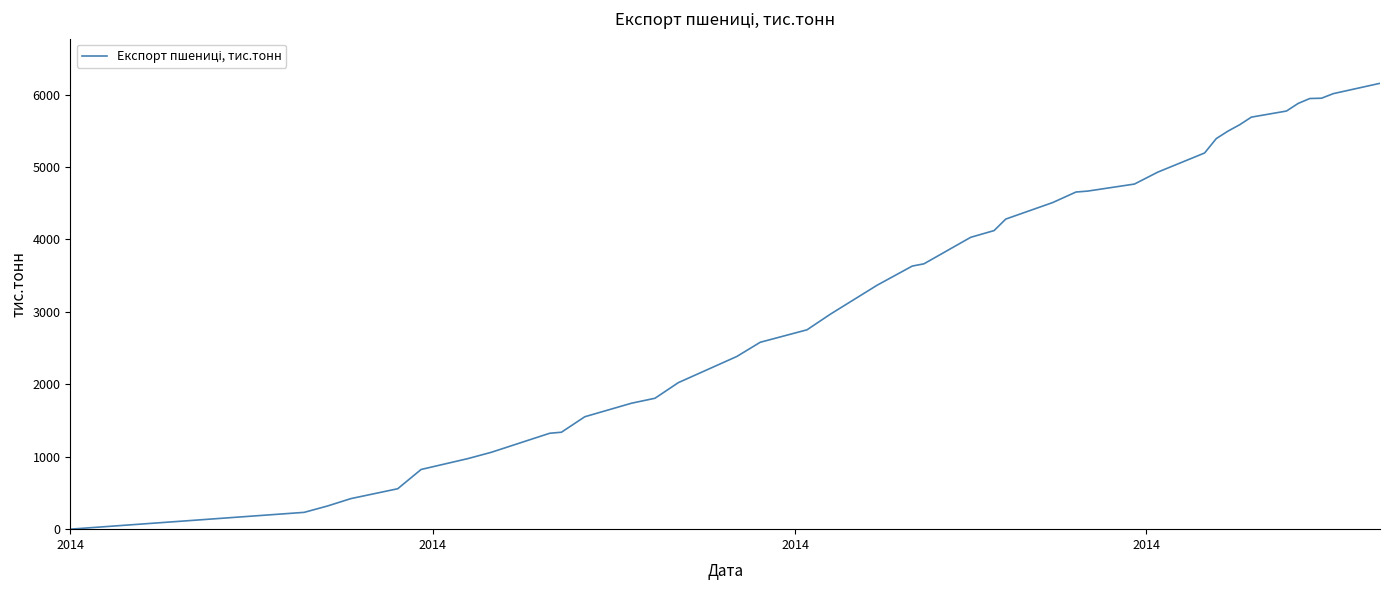

What is the maximum value shown in the chart?

6155